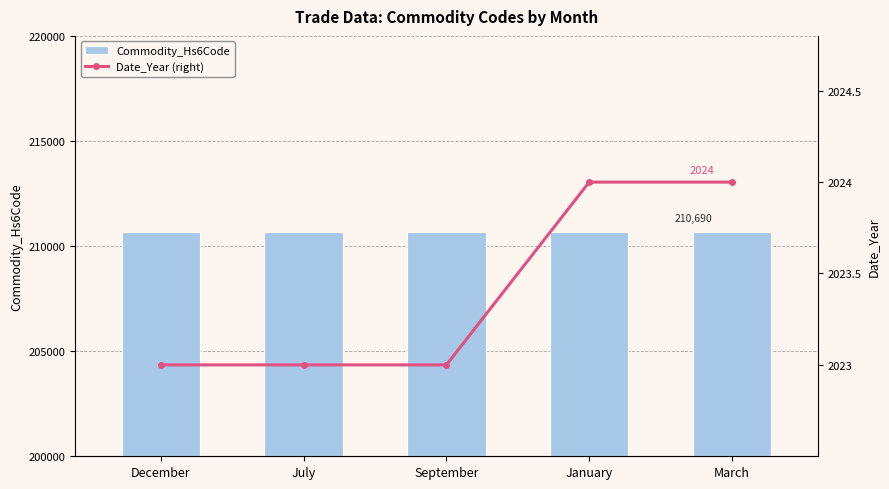

What is the total value across all series at March?

212714